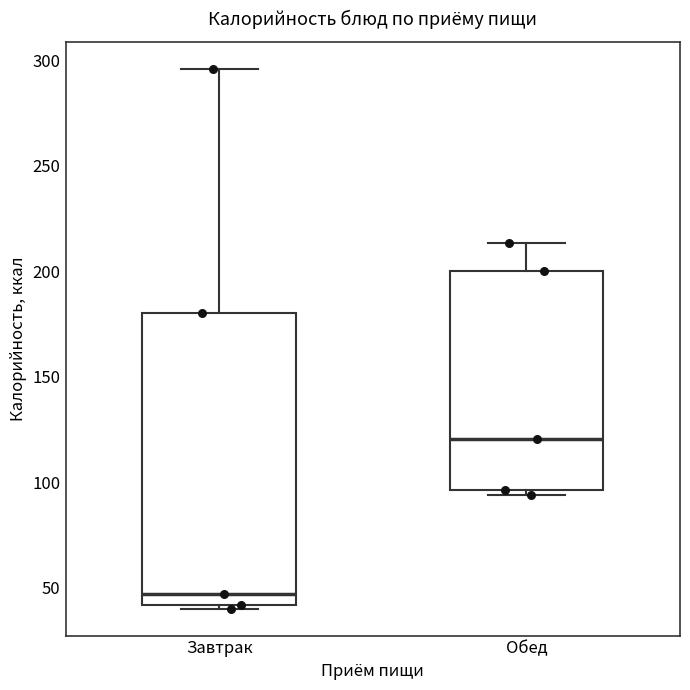

Reading left to right, read every box against the y-axis: the position of its median line, the range the box covers, and the ends of its whiskers. The values are not printed on the chart, so give them approximately, as read against the axis.

Завтрак: median 45, box 40 to 180, whiskers 40 to 295
Обед: median 120, box 95 to 200, whiskers 95 (just below the box's lower edge) to 215